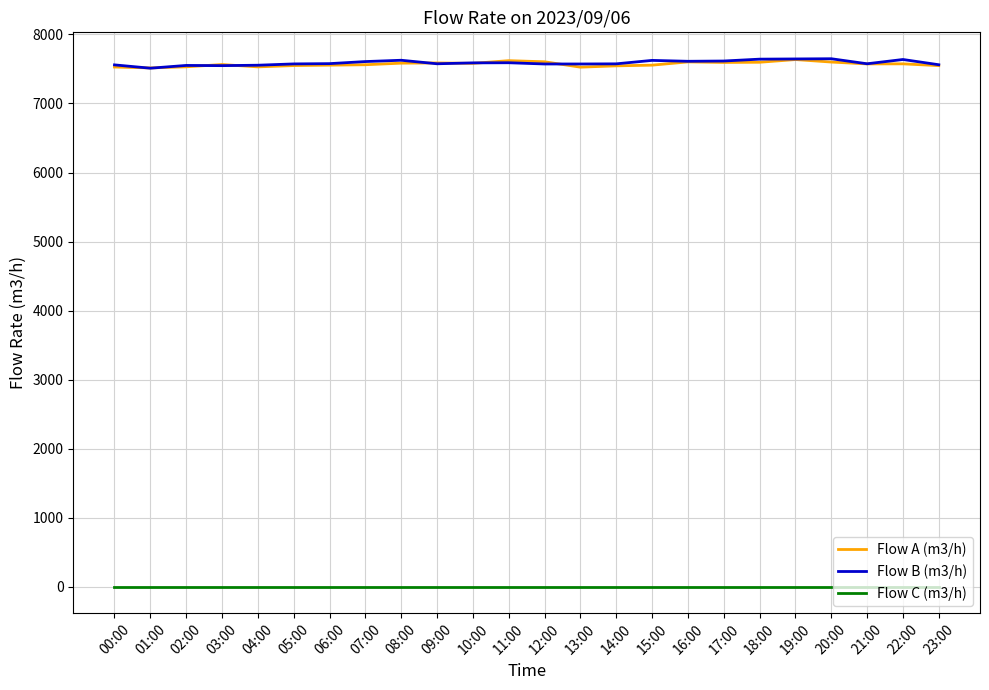

True or false: Flow A (m3/h) and Flow C (m3/h) intersect in this chart.

False